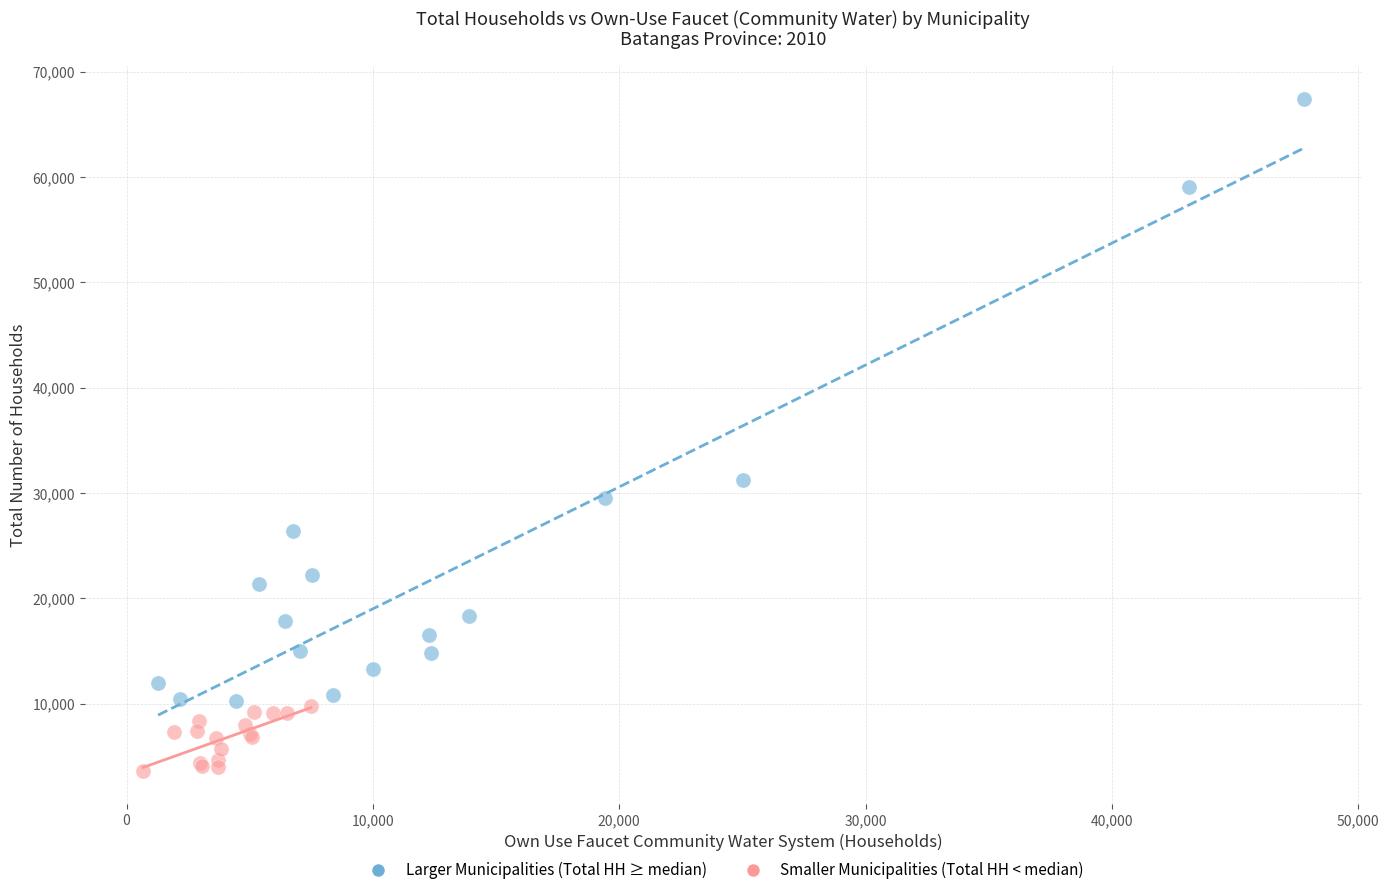

Which series has the widest spread of Y values?

Larger Municipalities (Total HH ≥ median)